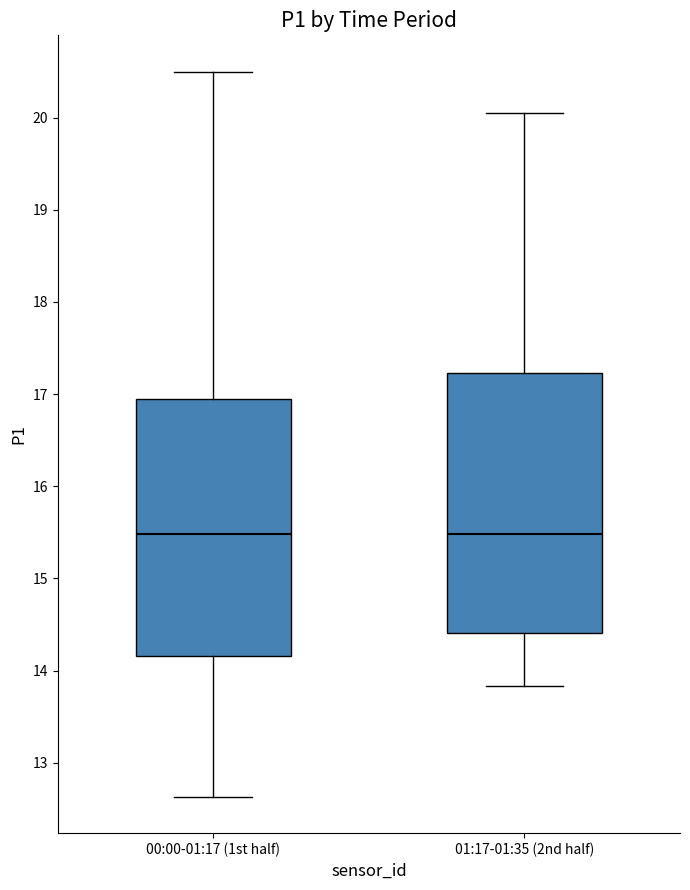

Reading left to right, read every box against the y-axis: the position of its median line, the range the box covers, and the ends of its whiskers. The values are not printed on the chart, so give them approximately, as read against the axis.

00:00-01:17 (1st half): median 15.5, box 14.2 to 17.0, whiskers 12.6 to 20.5
01:17-01:35 (2nd half): median 15.5, box 14.4 to 17.2, whiskers 13.8 to 20.1